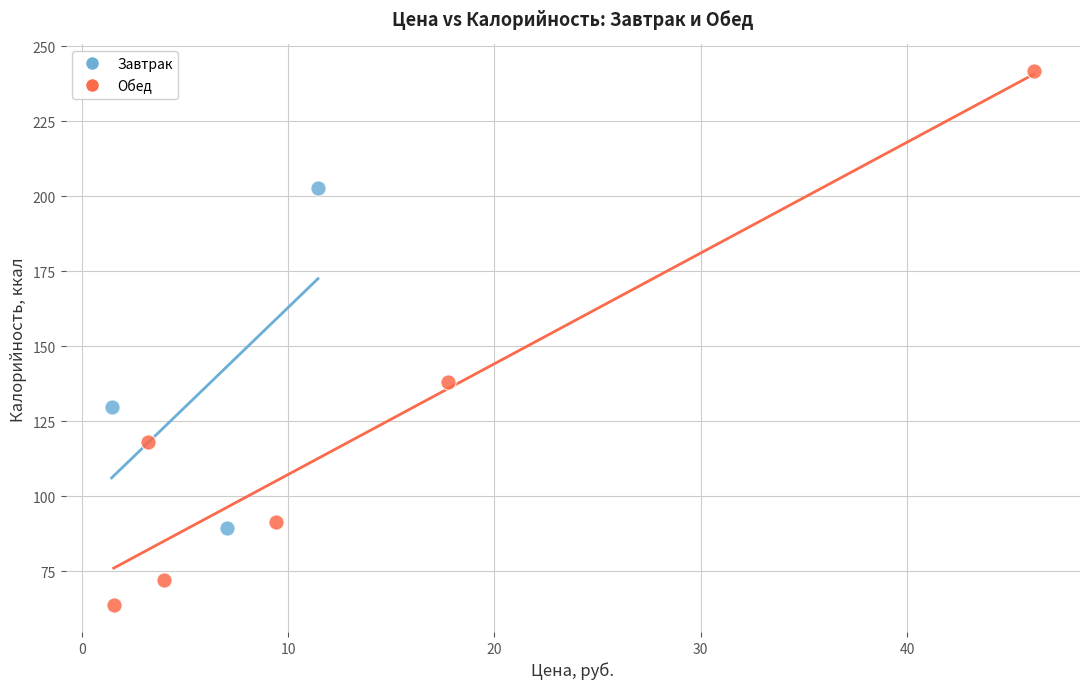

Which series has the widest spread of Y values?

Обед